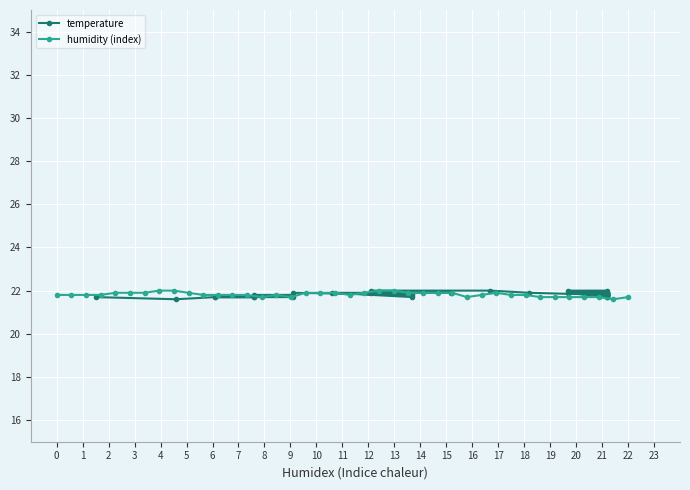

Where is the first local minimum for humidity (index)?

14